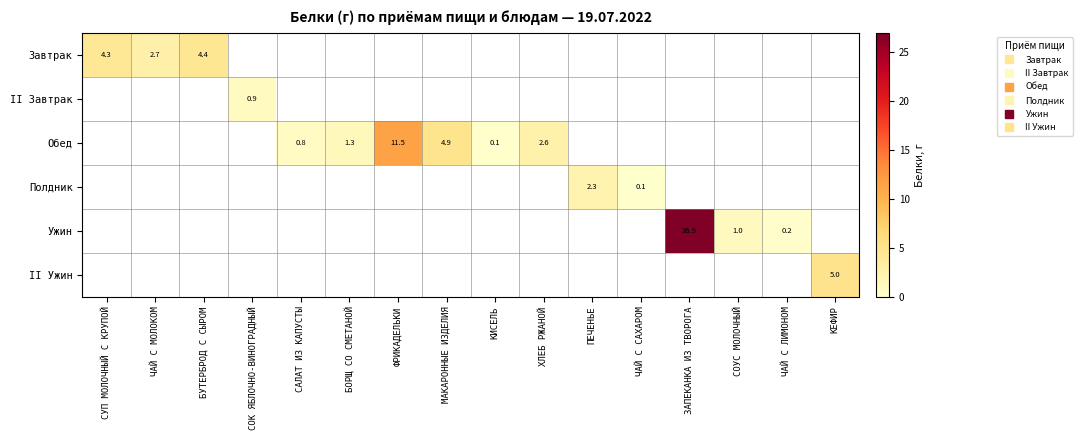

Between БОРЩ СО СМЕТАНОЙ and БУТЕРБРОД С СЫРОМ, which is larger?

БУТЕРБРОД С СЫРОМ